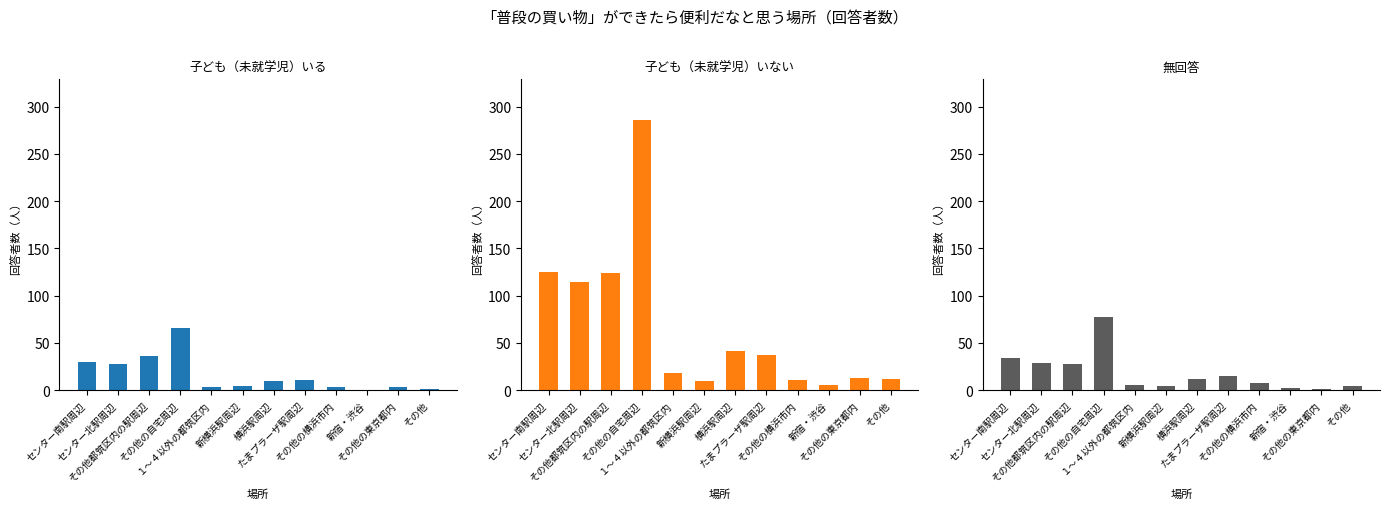

Reading right to left, transcribe all the data shown in this chart.

子ども（未就学児）いる: その他=1	その他の東京都内=3	新宿・渋谷=0	その他の横浜市内=3	たまプラーザ駅周辺=11	横浜駅周辺=10	新横浜駅周辺=4	１～４以外の都筑区内=3	その他の自宅周辺=66	その他都筑区内の駅周辺=36	センター北駅周辺=28	センター南駅周辺=30
子ども（未就学児）いない: その他=12	その他の東京都内=13	新宿・渋谷=6	その他の横浜市内=11	たまプラーザ駅周辺=37	横浜駅周辺=42	新横浜駅周辺=10	１～４以外の都筑区内=18	その他の自宅周辺=286	その他都筑区内の駅周辺=124	センター北駅周辺=115	センター南駅周辺=125
無回答: その他=4	その他の東京都内=1	新宿・渋谷=2	その他の横浜市内=8	たまプラーザ駅周辺=15	横浜駅周辺=12	新横浜駅周辺=4	１～４以外の都筑区内=6	その他の自宅周辺=77	その他都筑区内の駅周辺=28	センター北駅周辺=29	センター南駅周辺=34